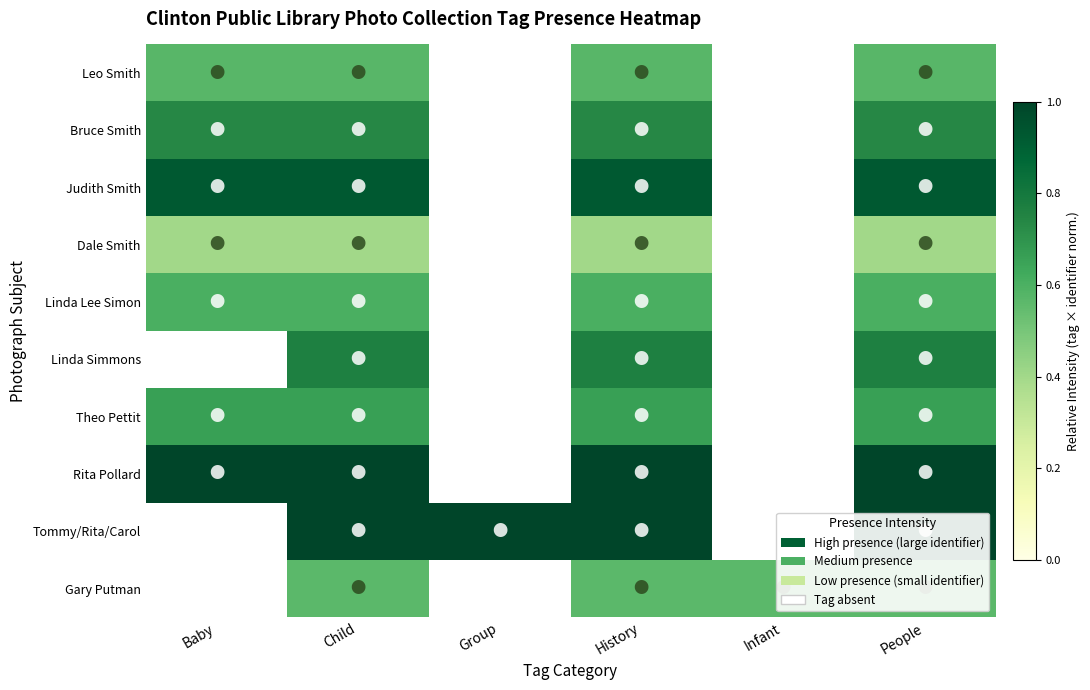

List the series in order of their peak value, highest first.

Rita Pollard, Tommy/Rita/Carol, Judith Smith, Linda Simmons, Bruce Smith, Theo Pettit, Linda Lee Simon, Leo Smith, Gary Putman, Dale Smith